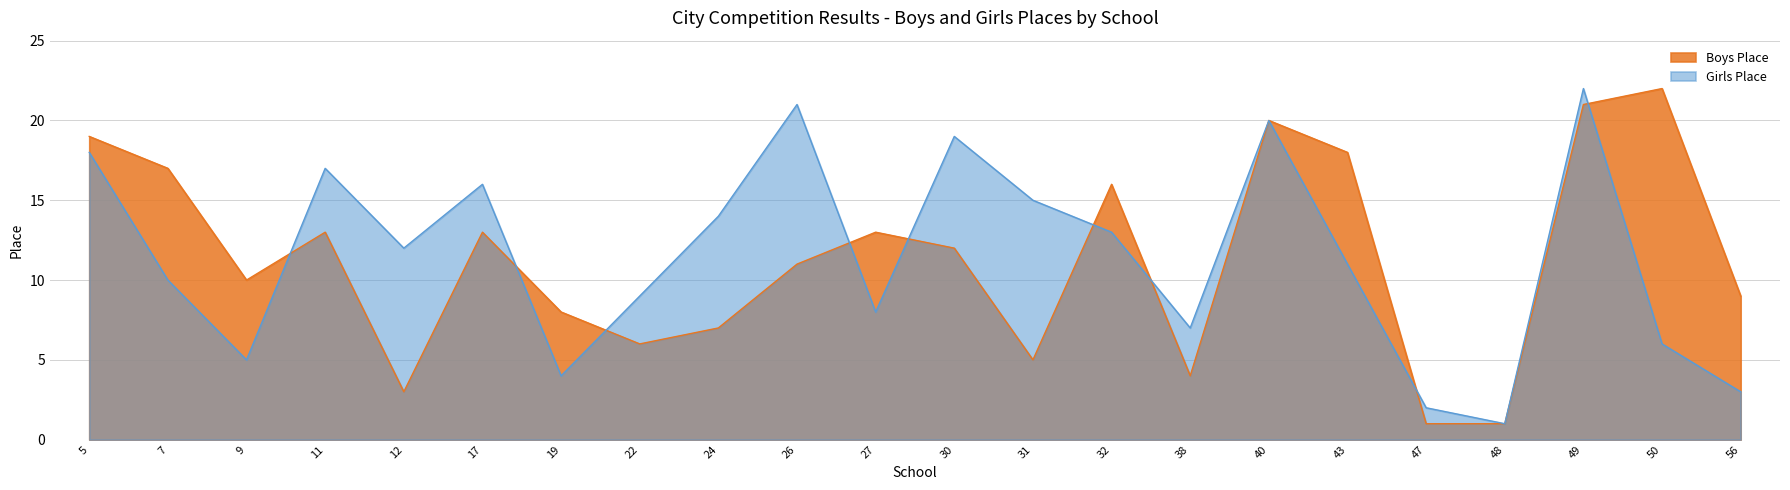

Between 49 and 38, which is larger?

49